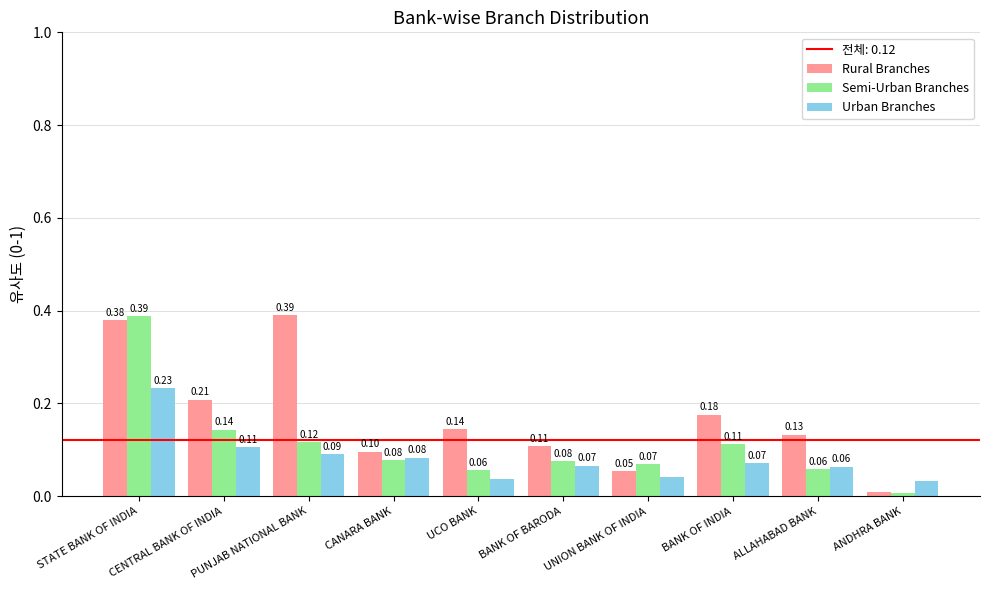

What is the sum of all Urban Branches values?

0.8